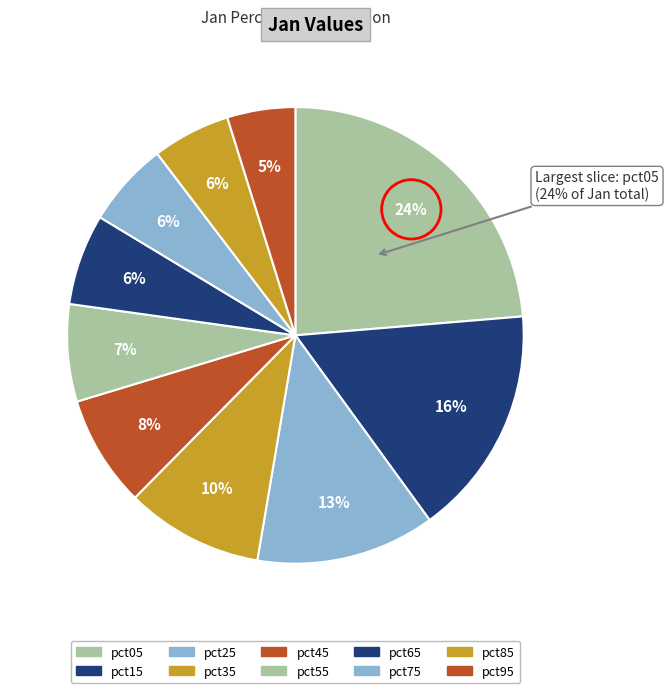

Do pct55 and pct35 together represent more than half of the pie?

No